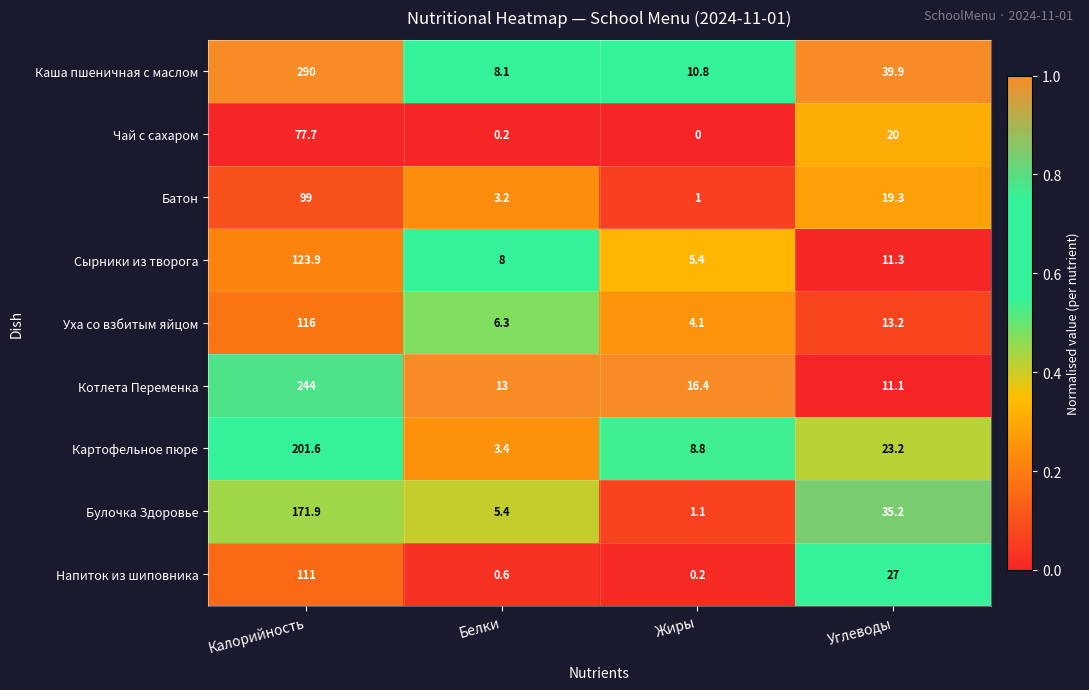

Which series has the largest total across all categories?

Каша пшеничная с маслом